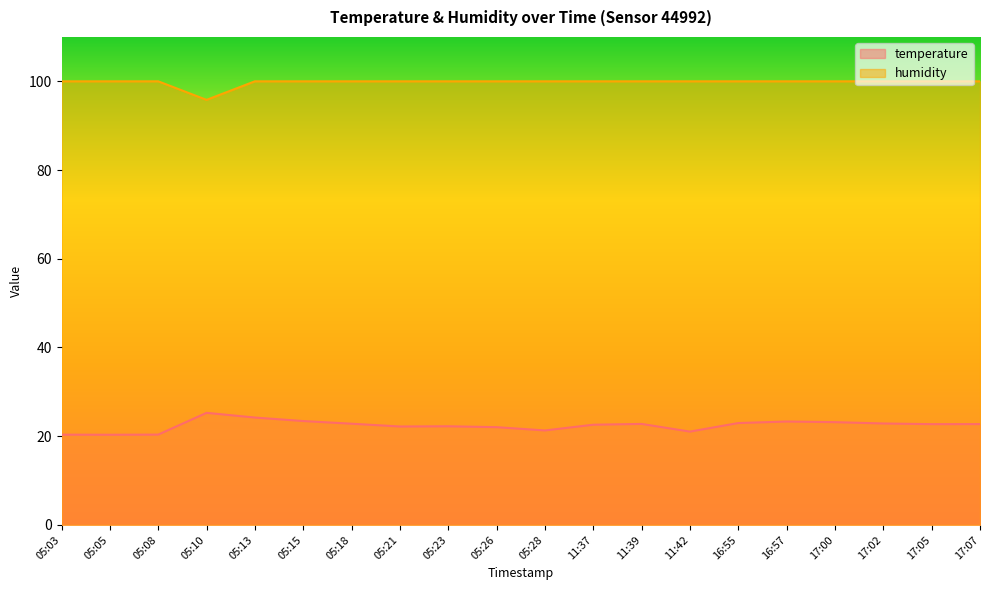

How many data points does each series have?

20